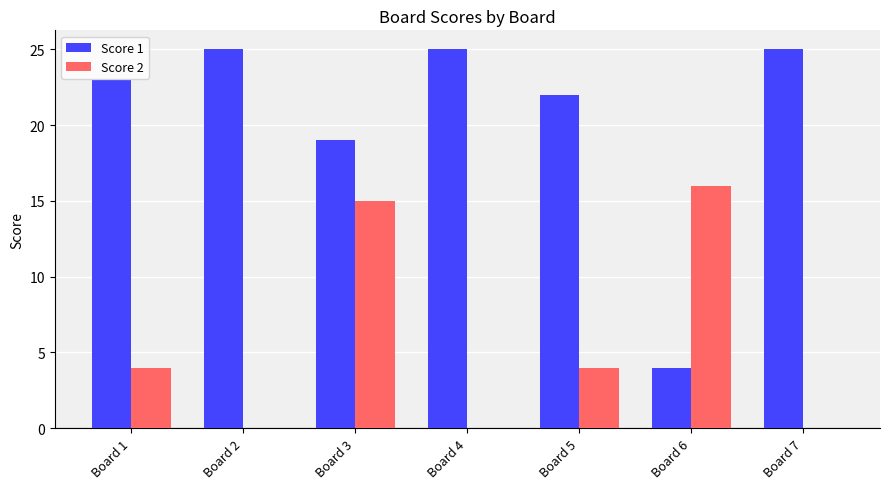

Does the chart contain stacked bars?

No